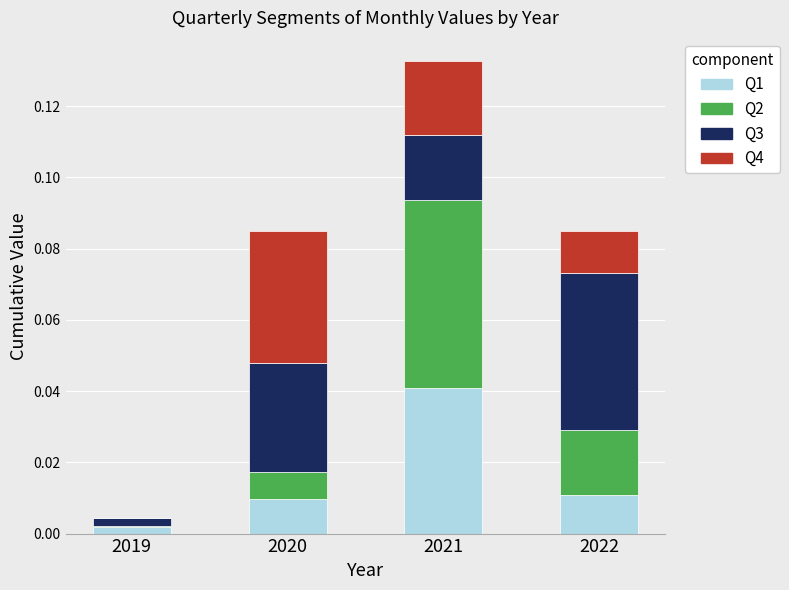

At which category is the sum across all series the highest?

2021